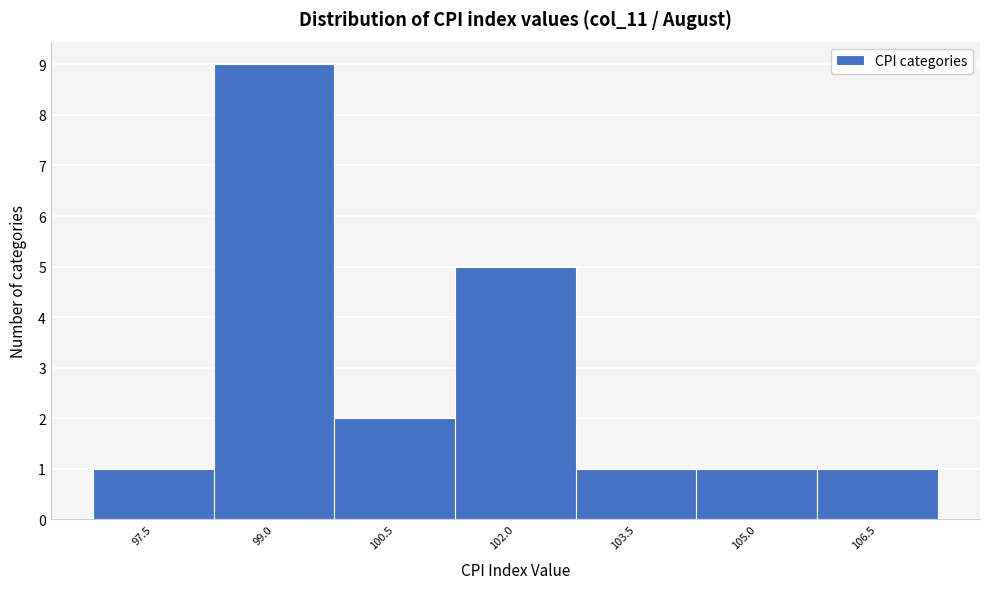

Reading left to right, transcribe all the data shown in this chart.

1	9	2	5	1	1	1